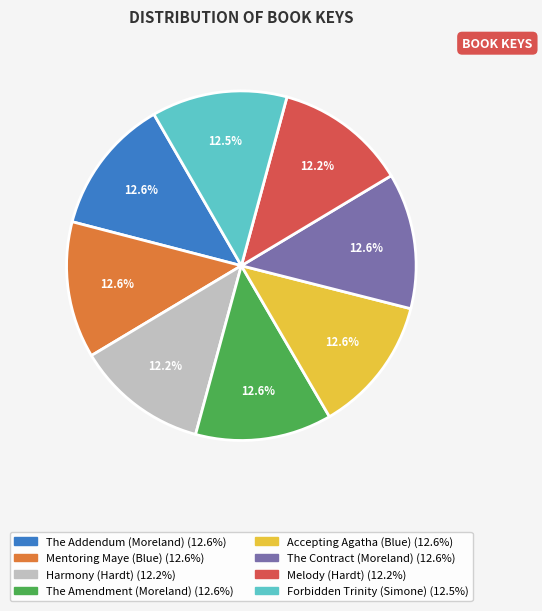

What is the ratio of the value at The Amendment (Moreland) to the value at Harmony (Hardt)?

1.0